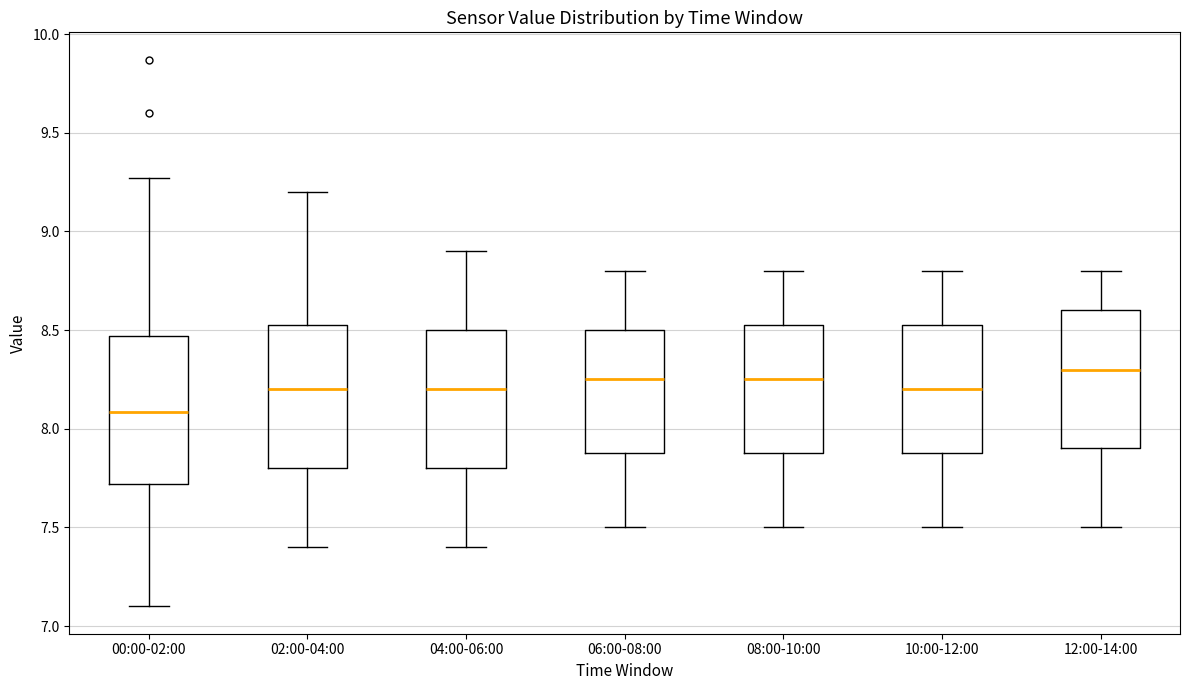

Reading left to right, transcribe this box plot: for each box, give where its median line is, the range the box spans, and where its two whiskers end, as read against the y-axis. The values are not printed on the chart, so give them approximately, as read against the axis.

00:00-02:00: median 8.10, box 7.70 to 8.45, whiskers 7.10 to 9.25
02:00-04:00: median 8.20, box 7.80 to 8.55, whiskers 7.40 to 9.20
04:00-06:00: median 8.20, box 7.80 to 8.50, whiskers 7.40 to 8.90
06:00-08:00: median 8.25, box 7.90 to 8.50, whiskers 7.50 to 8.80
08:00-10:00: median 8.25, box 7.90 to 8.55, whiskers 7.50 to 8.80
10:00-12:00: median 8.20, box 7.90 to 8.55, whiskers 7.50 to 8.80
12:00-14:00: median 8.30, box 7.90 to 8.60, whiskers 7.50 to 8.80